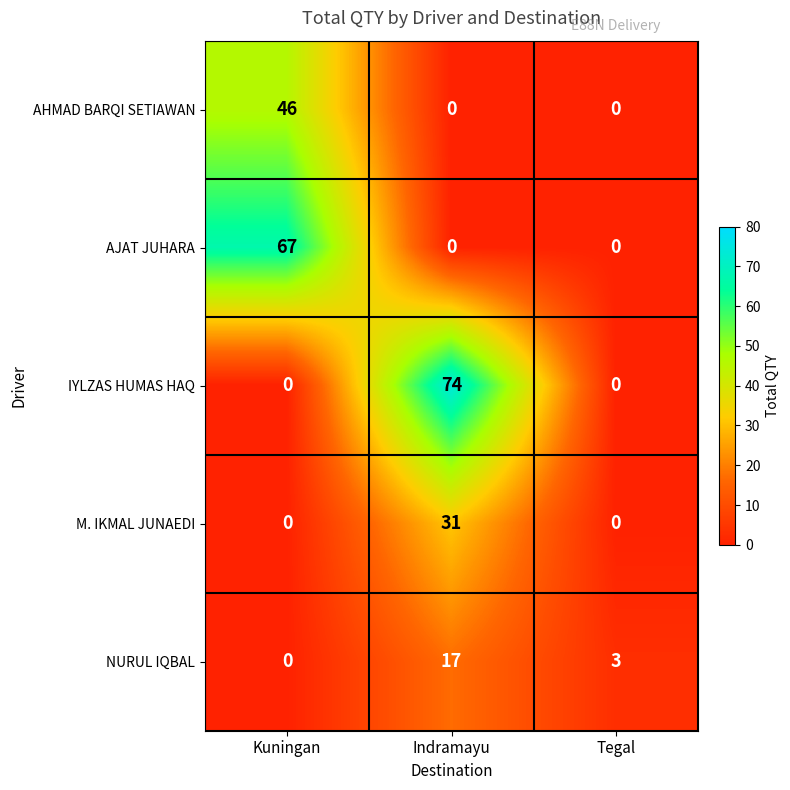

Which series changed the most between Kuningan and Indramayu?

IYLZAS HUMAS HAQ